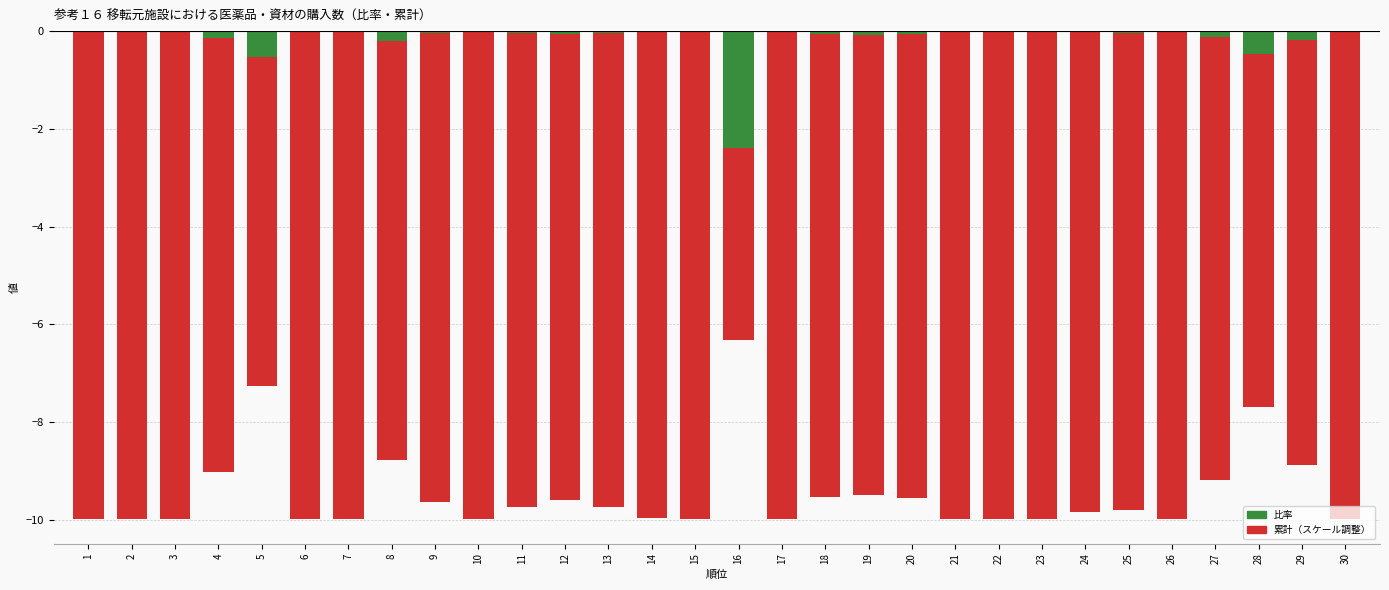

What is the spread (max minus min) of values at 12?

9.5